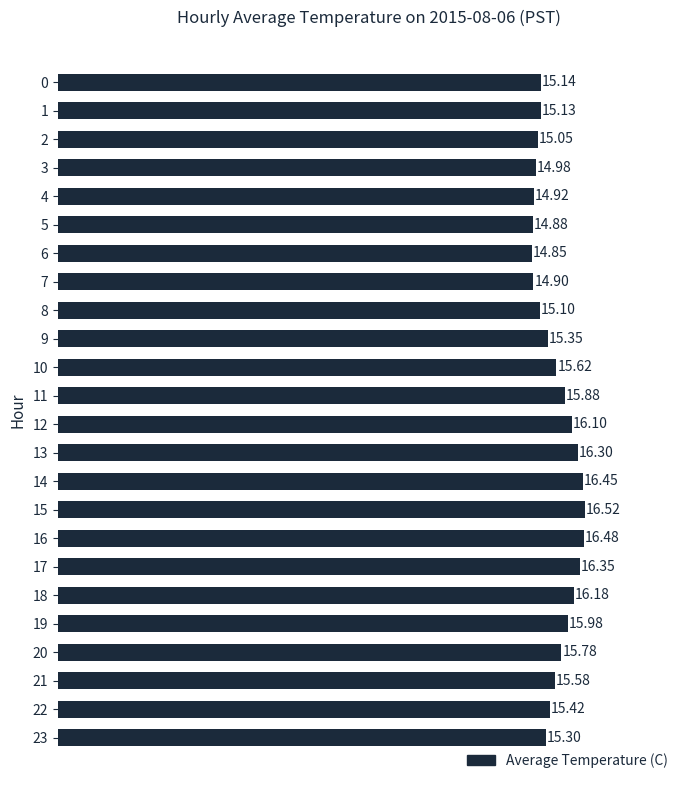

Which has a higher value, 17 or 15?

15